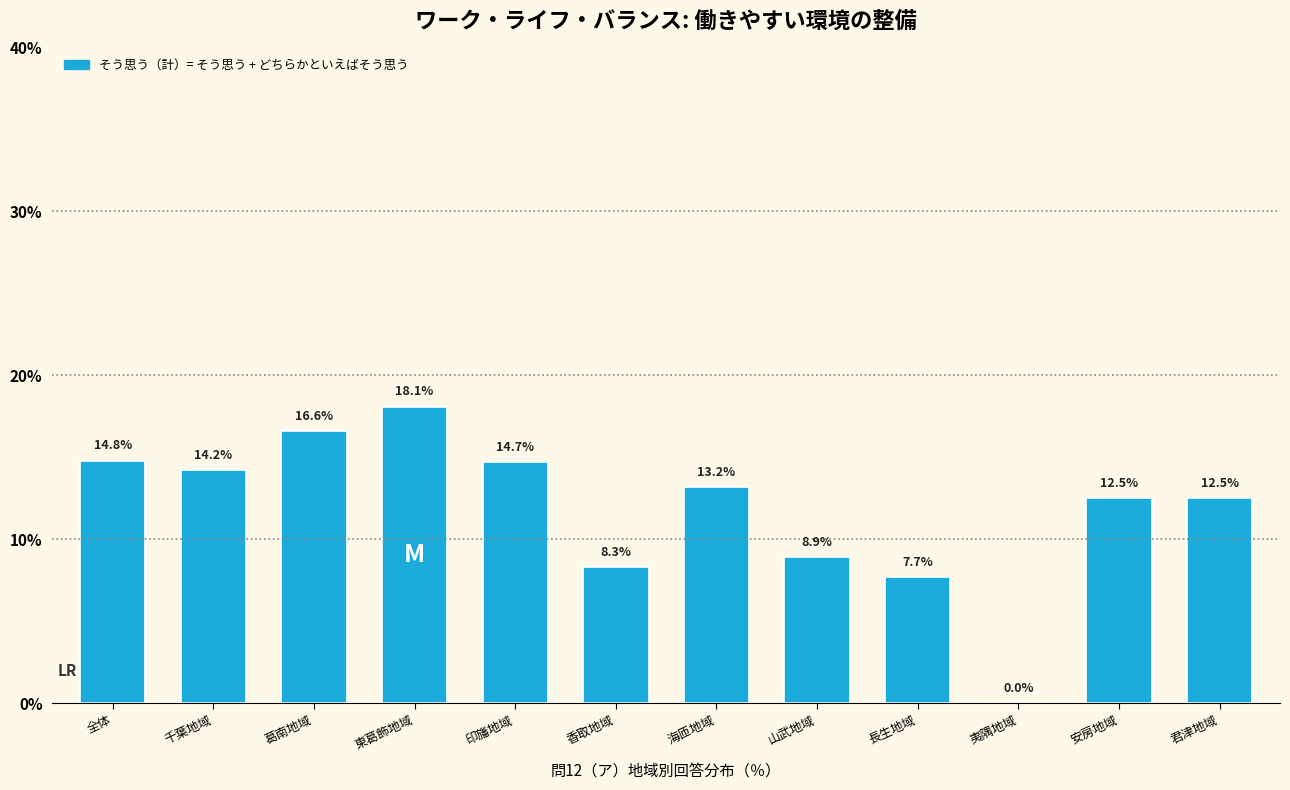

Reading left to right, transcribe all the data shown in this chart.

全体=14.8	千葉地域=14.2	葛南地域=16.6	東葛飾地域=18.1	印旛地域=14.7	香取地域=8.3	海匝地域=13.2	山武地域=8.9	長生地域=7.7	夷隅地域=0.0	安房地域=12.5	君津地域=12.5